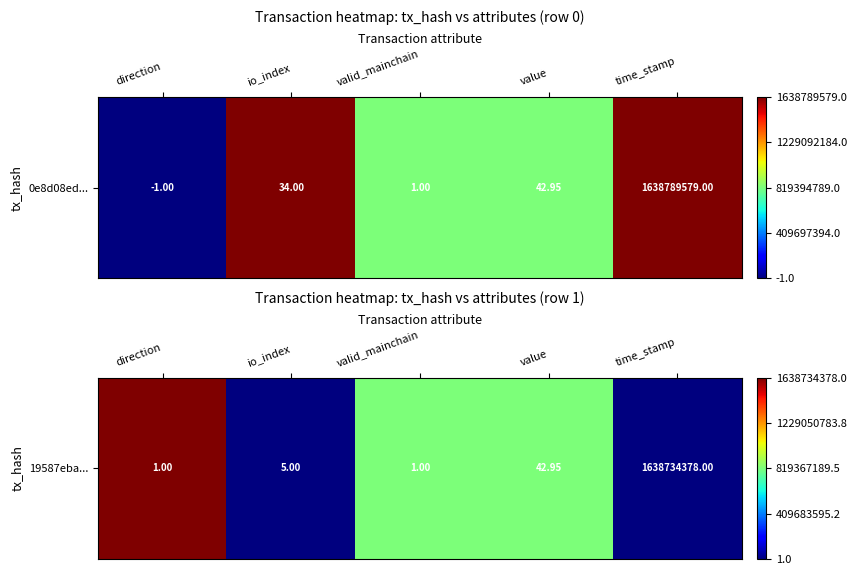

The value at io_index is -0.4. True or false?

False